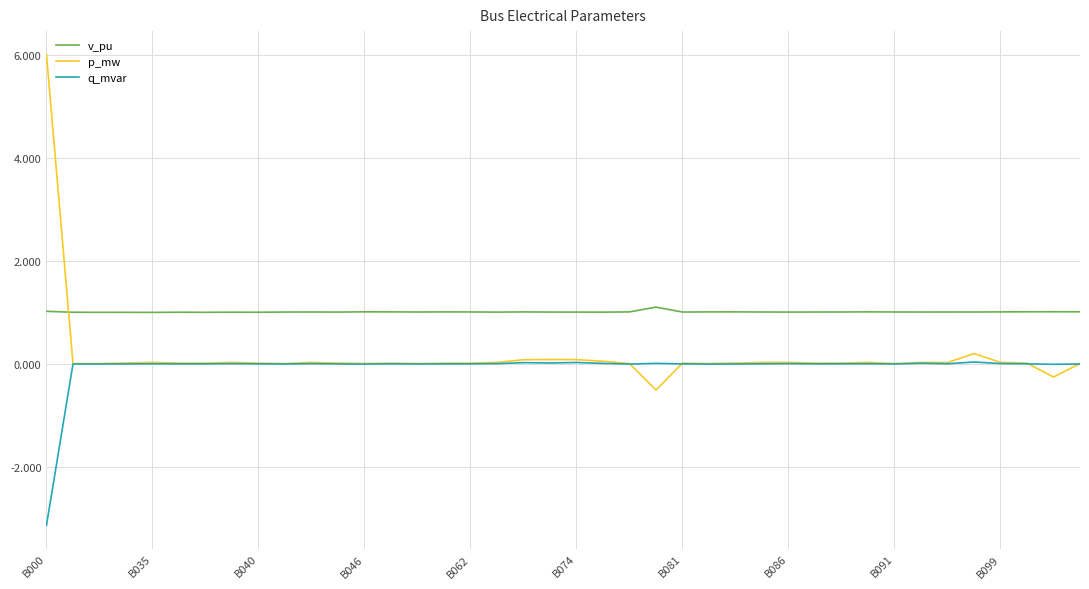

Rank the series by their maximum value, from highest to lowest.

p_mw, v_pu, q_mvar